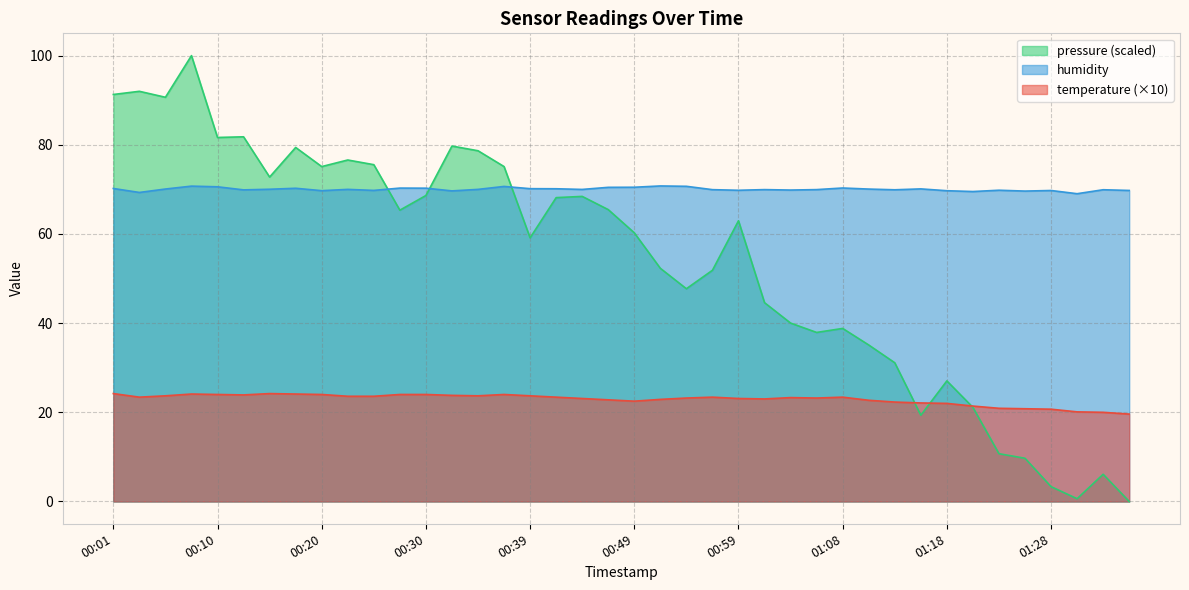

Which has a higher value, 00:18 or 01:08?

00:18